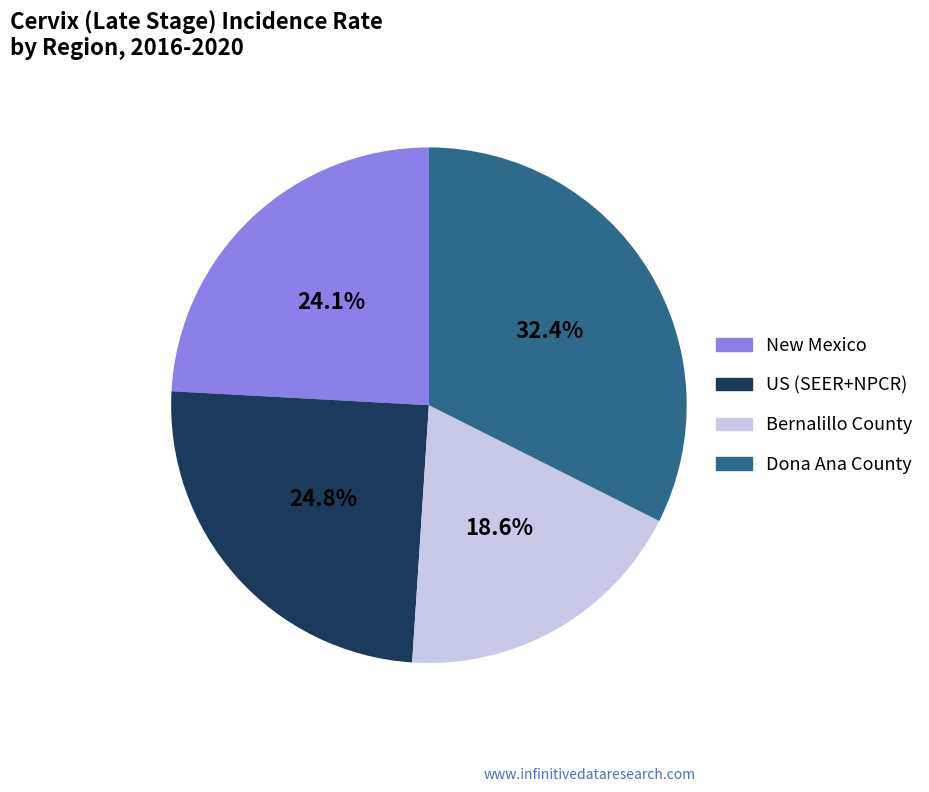

Is there a majority slice in this chart?

No